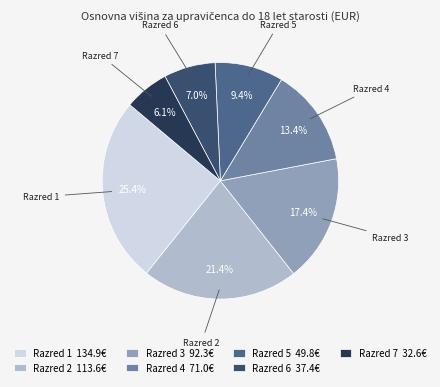

Rank the categories by value from lowest to highest.

Razred 7, Razred 6, Razred 5, Razred 4, Razred 3, Razred 2, Razred 1